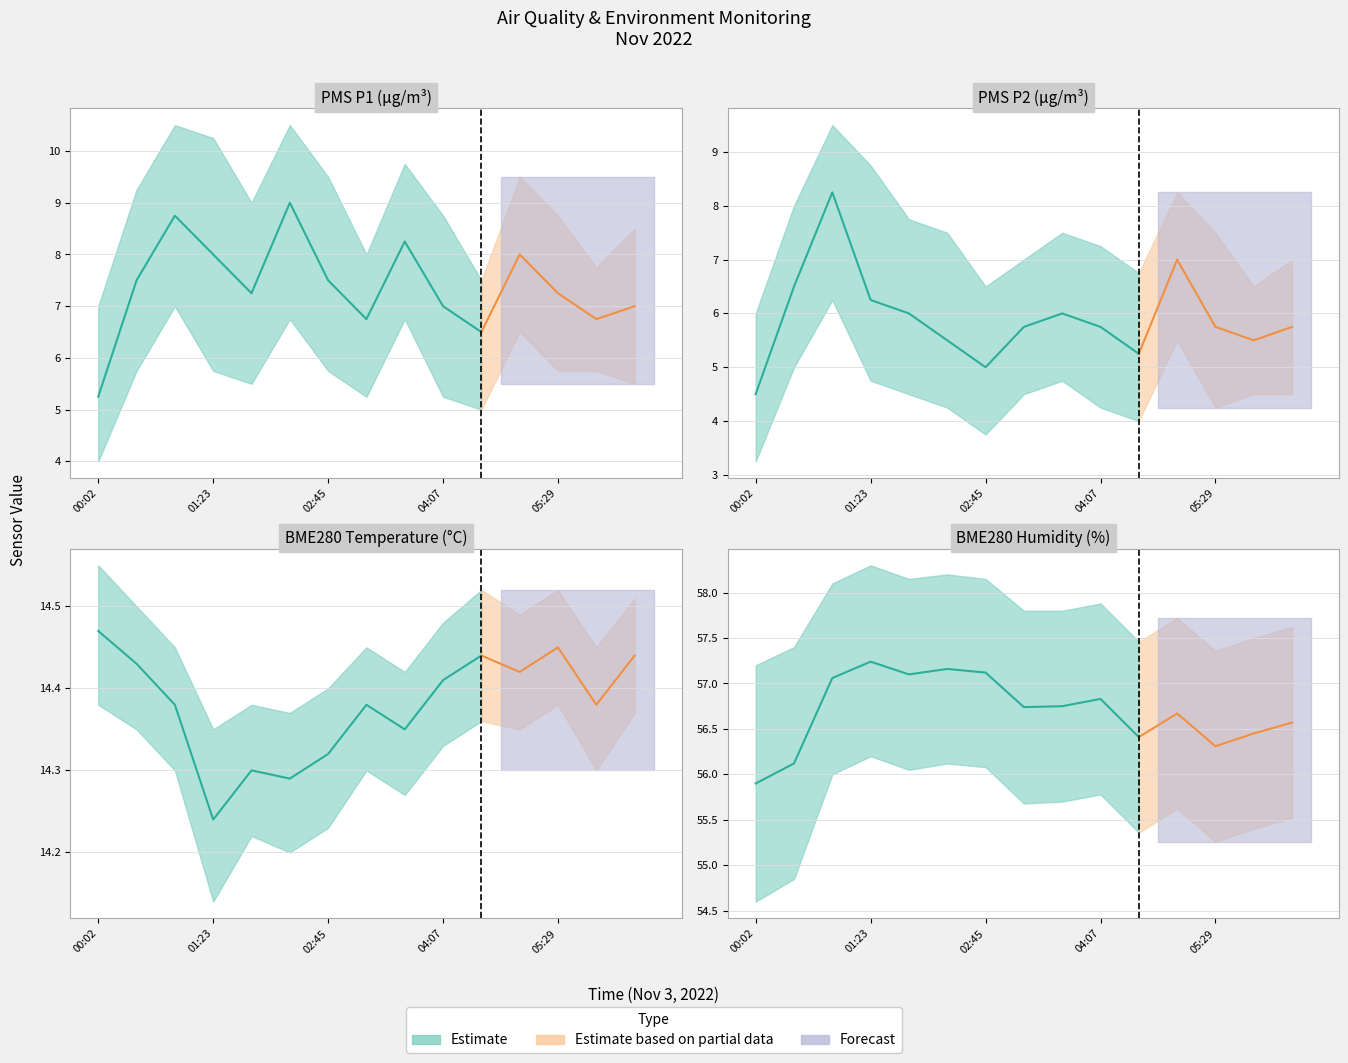

Where does the PMS_P2 series first go above 5?

00:29